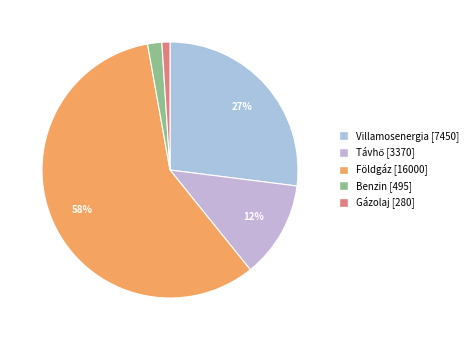

What is the smallest slice in the pie chart?

Gázolaj (ezer liter)